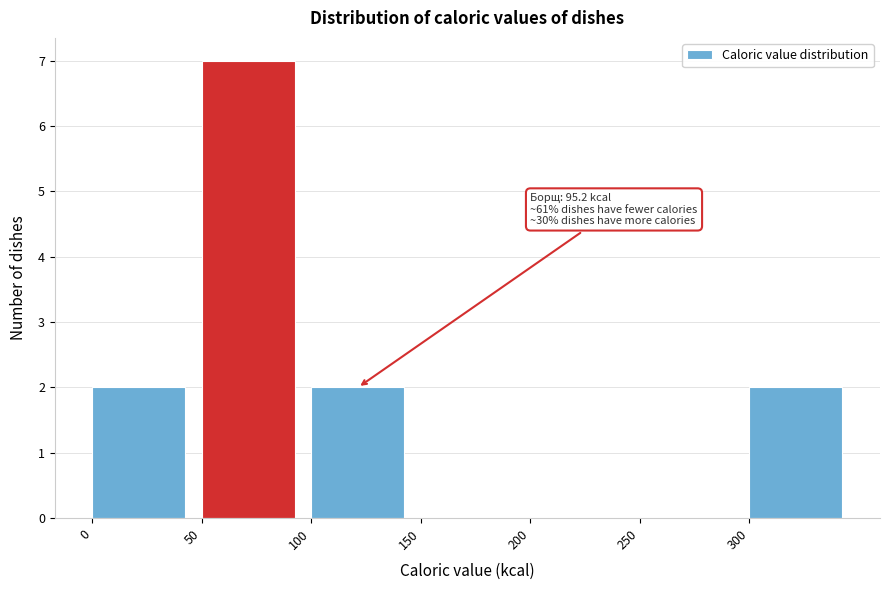

Over which range of the x-axis is the bar tallest?

50 to 100